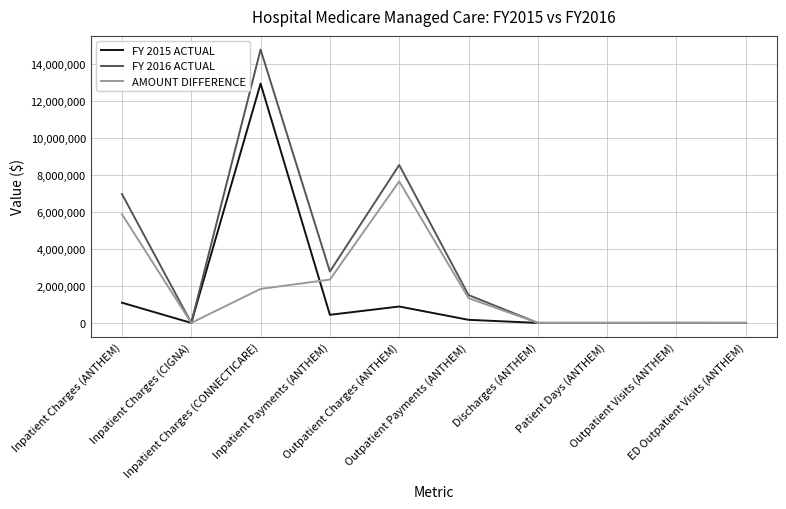

What is the maximum value for AMOUNT DIFFERENCE?

7642225